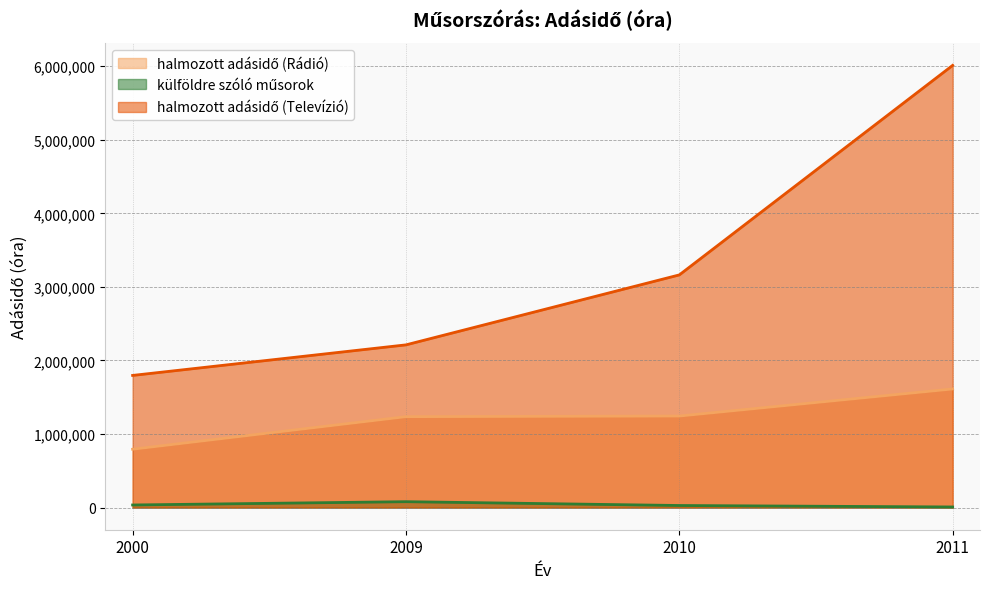

List the labels in order of külföldre szóló műsorok value, largest first.

2009, 2000, 2010, 2011